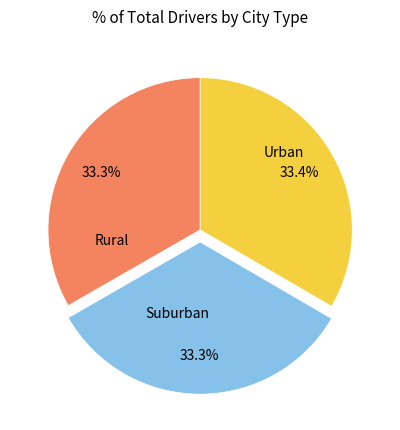

Is there a majority slice in this chart?

No